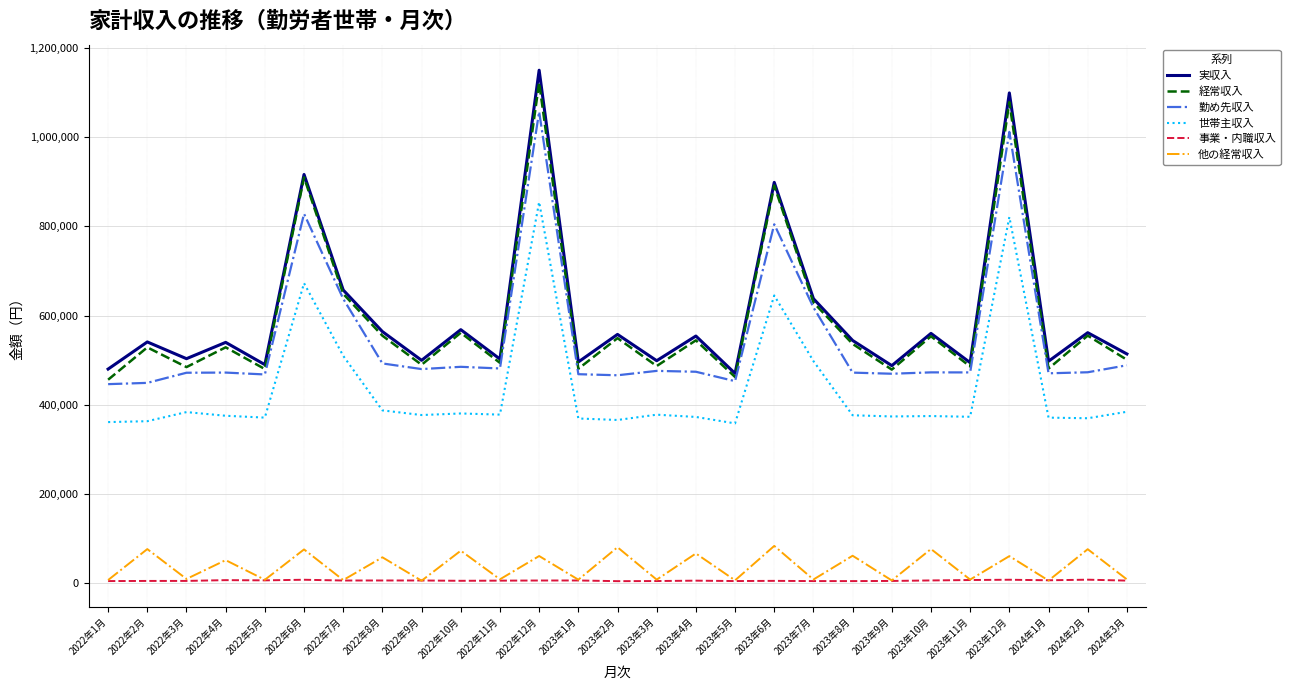

Does the chart have visible grid lines?

Yes